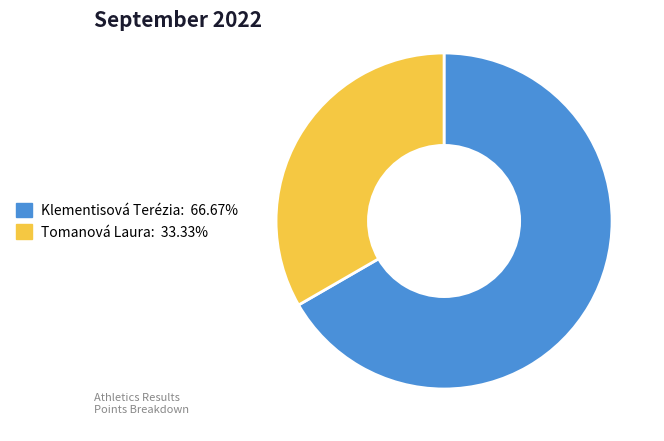

Which category has the biggest portion of the pie?

Klementisová Terézia